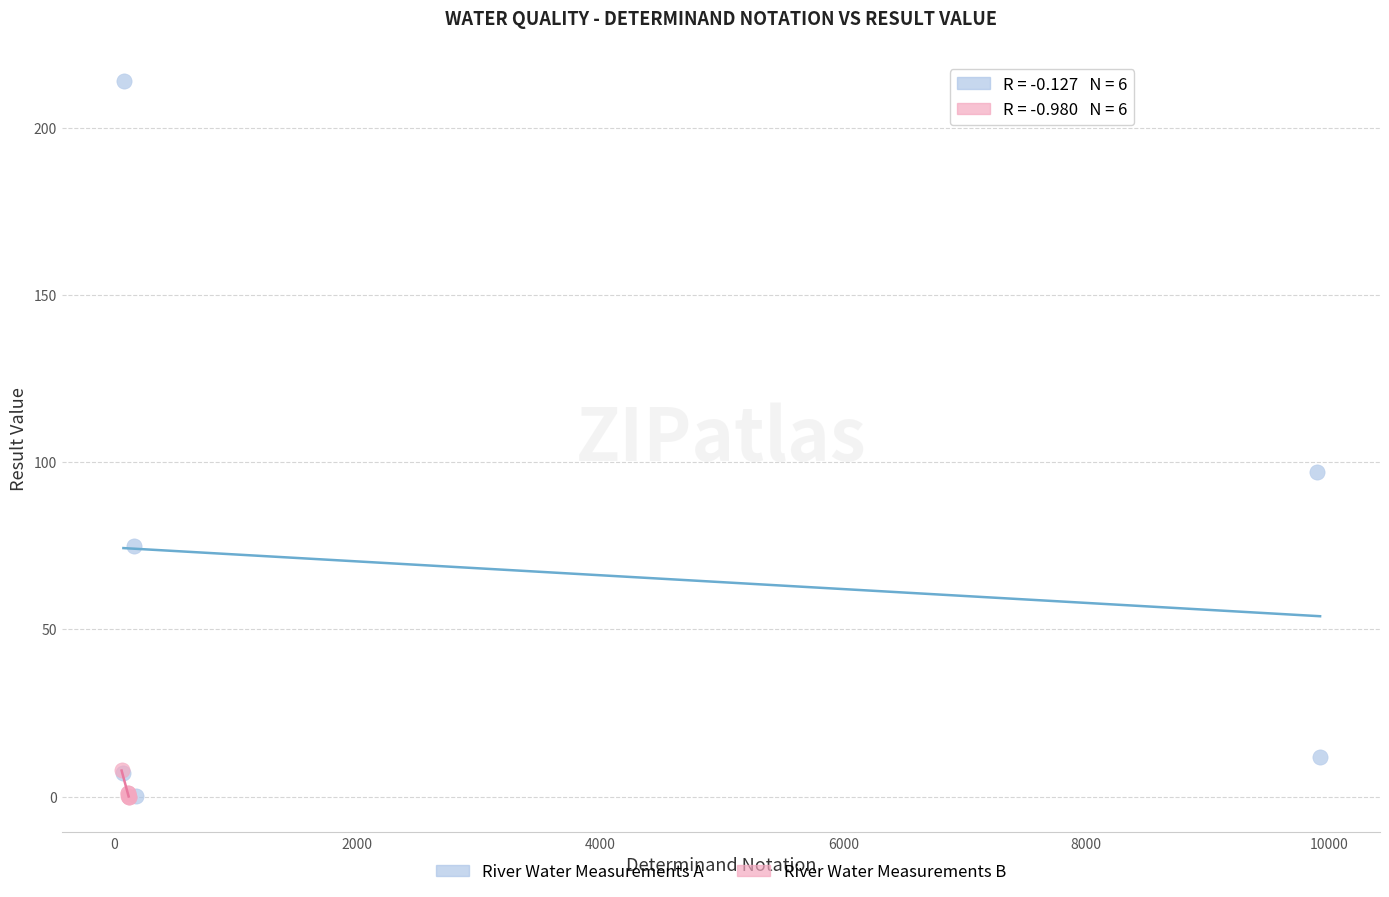

Which series contains the highest Y value?

River Water Measurements A